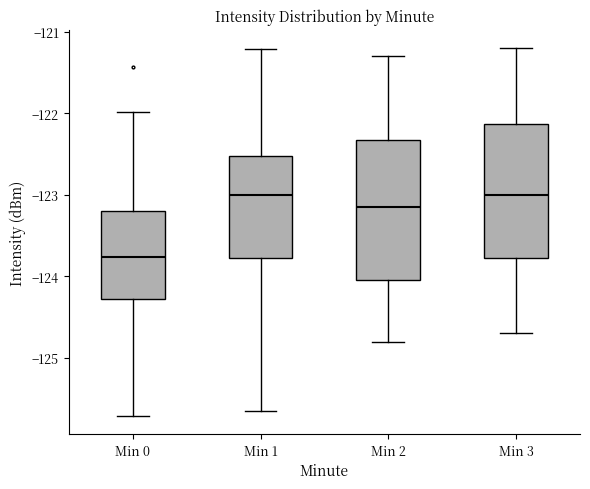

Reading left to right, transcribe this box plot: for each box, give where its median line is, the range the box spans, and where its two whiskers end, as read against the y-axis. The values are not printed on the chart, so give them approximately, as read against the axis.

Min 0: median -123.8, box -124.3 to -123.2, whiskers -125.7 to -122.0
Min 1: median -123.0, box -123.8 to -122.5, whiskers -125.6 to -121.2
Min 2: median -123.1, box -124.0 to -122.3, whiskers -124.8 to -121.3
Min 3: median -123.0, box -123.8 to -122.1, whiskers -124.7 to -121.2